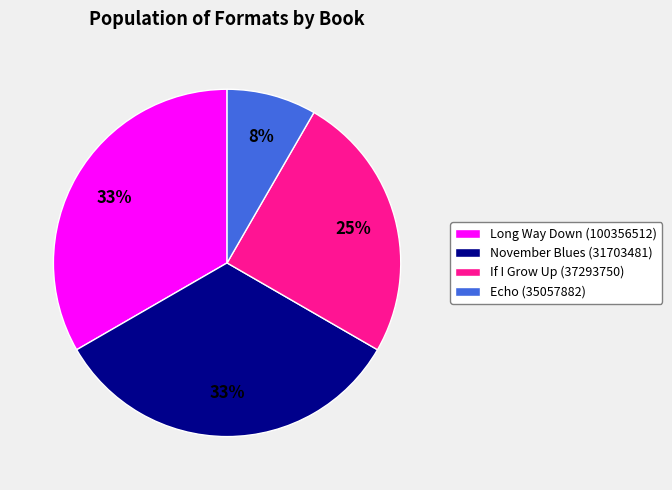

Is it true that If I Grow Up (37293750) is 15% of the pie?

False